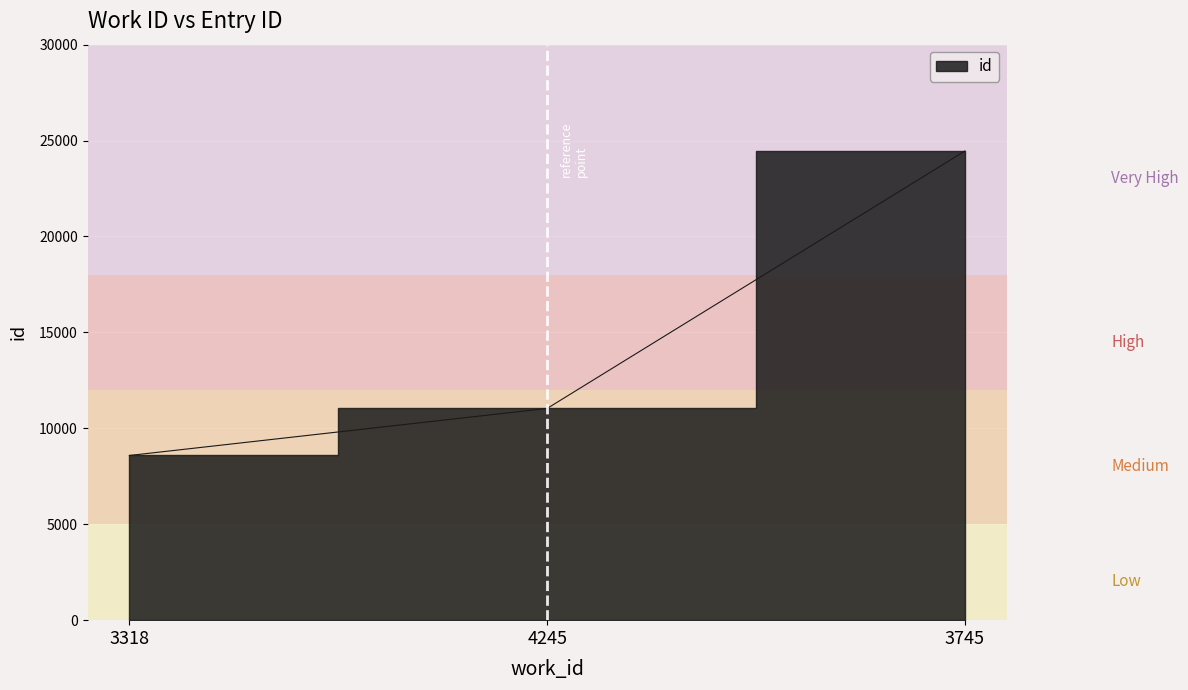

What is the difference between the maximum and minimum values?

15872